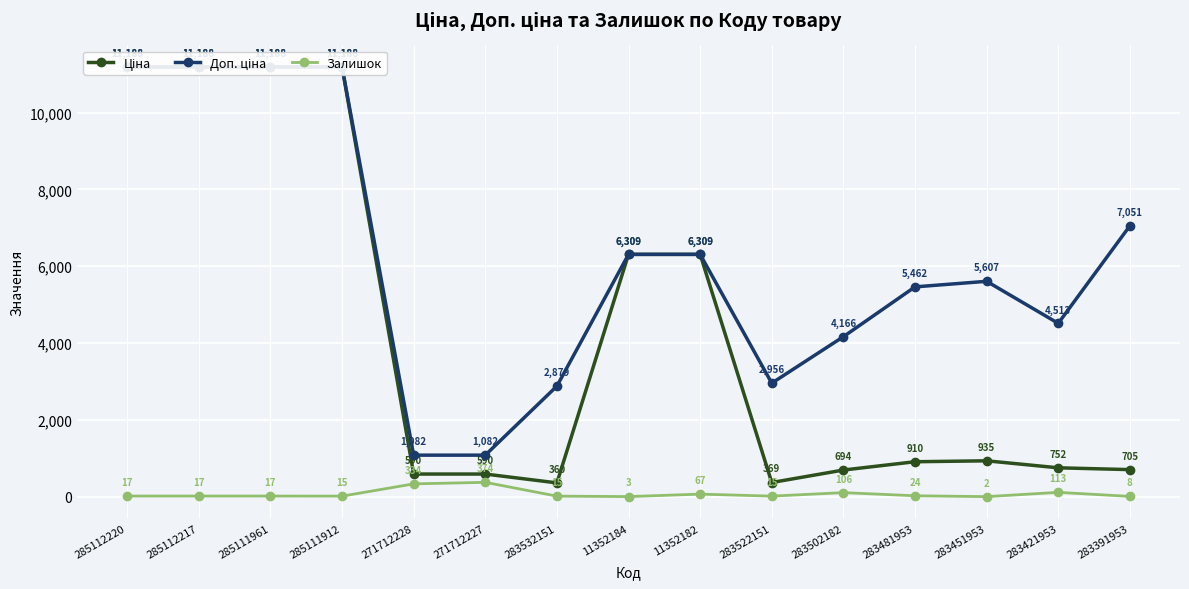

Is this an area chart (filled region under the line)?

No